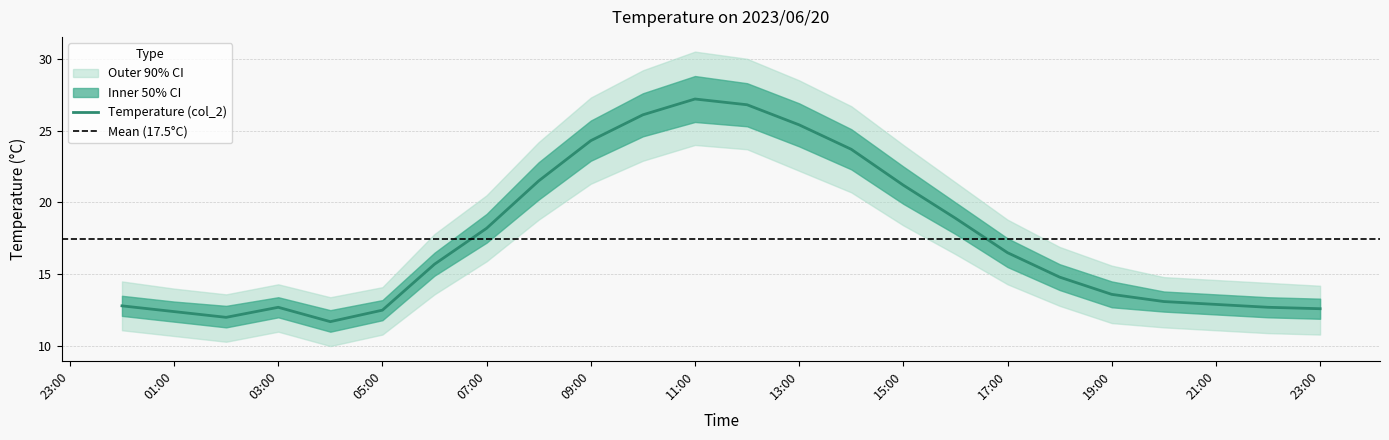

What is the difference between the highest and lowest values at 2023/06/20 12:00:00?

6.3